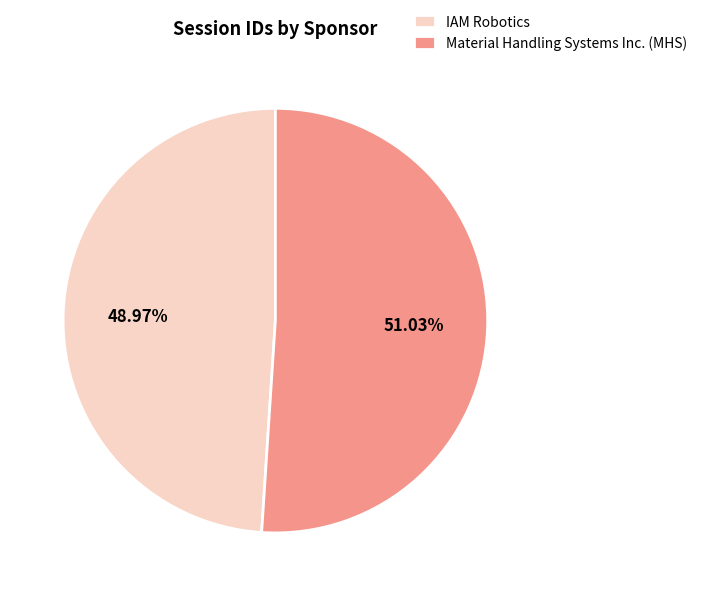

What is the smallest slice in the pie chart?

IAM Robotics